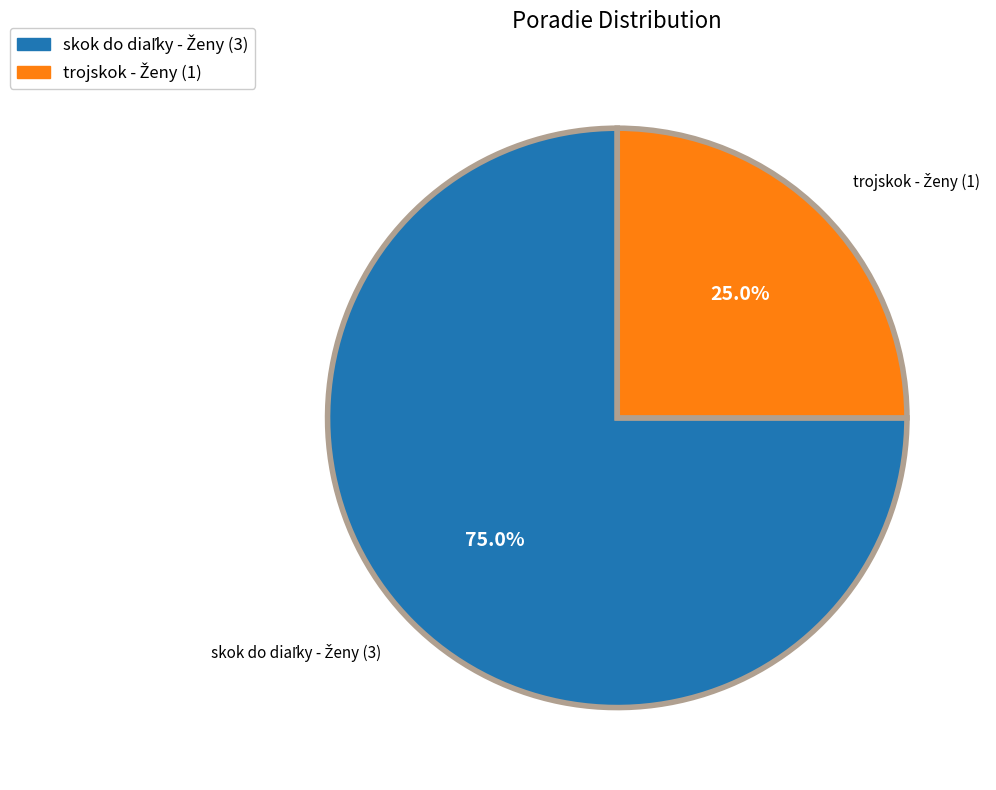

Is there a majority slice in this chart?

Yes